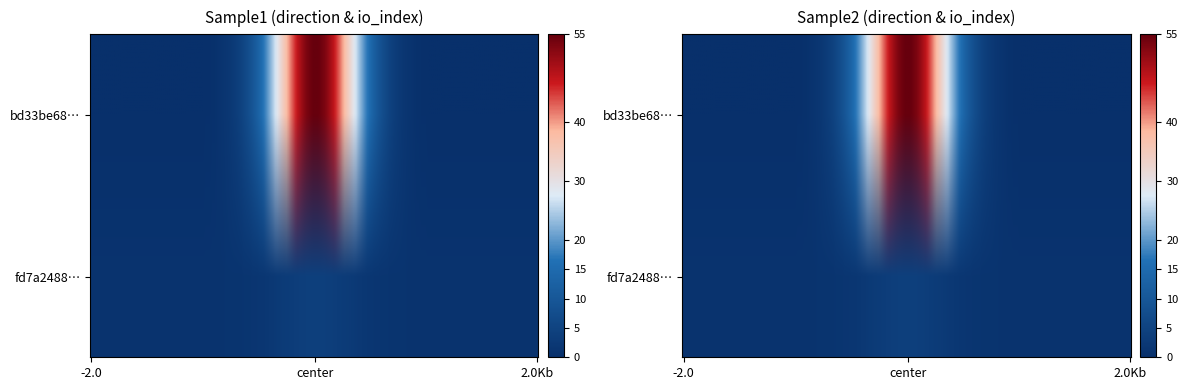

At how many categories does at least one series exceed 51?

1